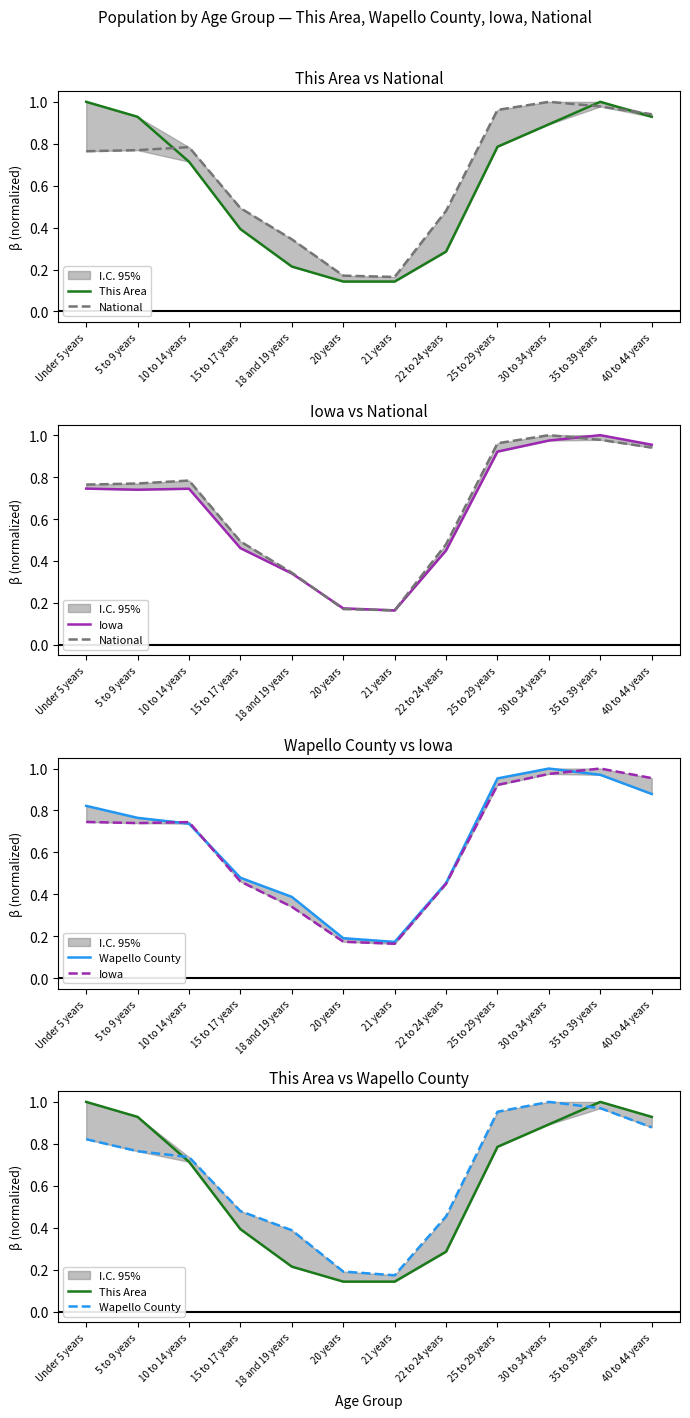

Is the value of Wapello County at 21 years greater than the value of This Area at 35 to 39 years?

No